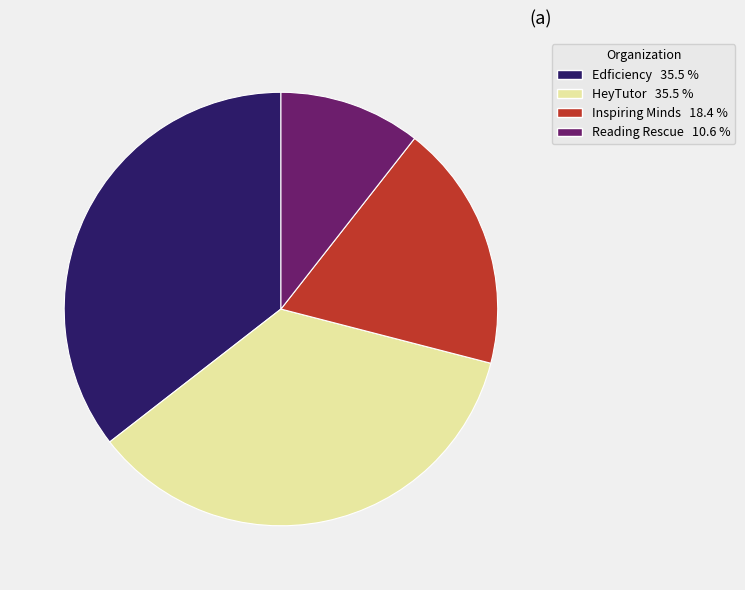

Is it true that Edficiency is 44% of the pie?

False